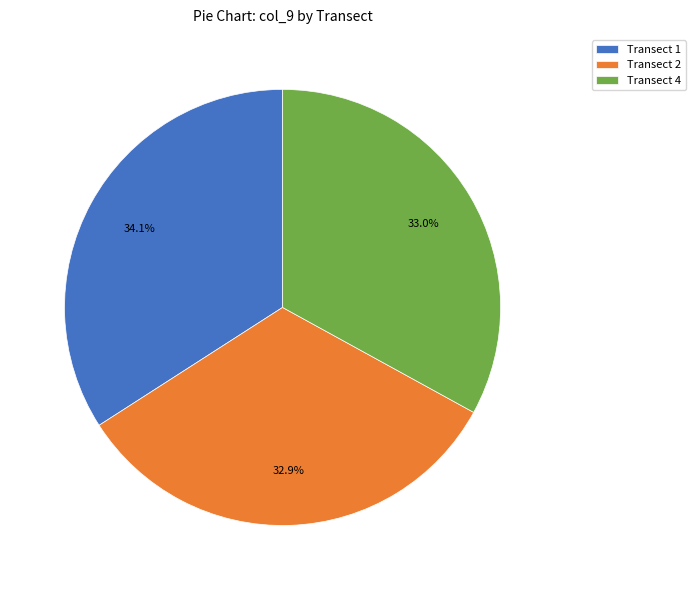

Count the number of slices in the pie.

3